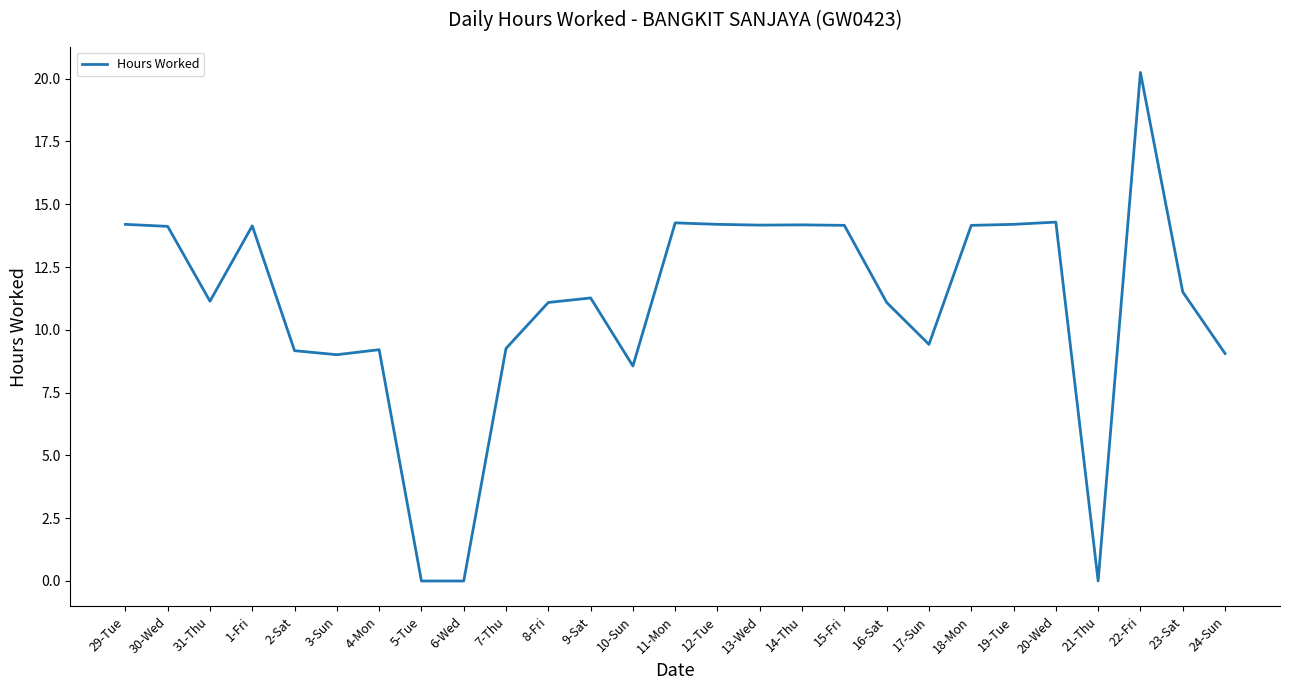

Is it true that the value at 20-Wed is 14.3?

True